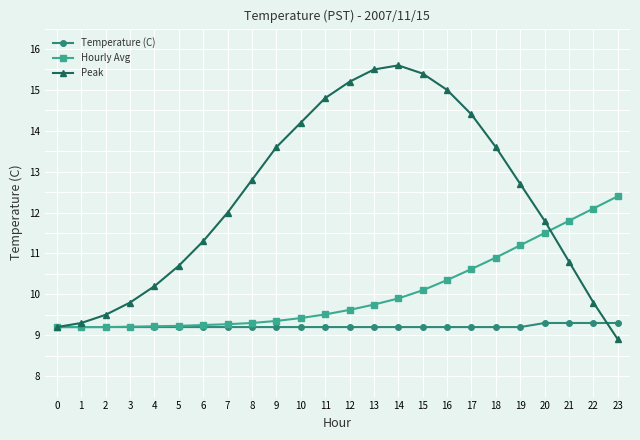

True or false: Peak and Temperature (C) intersect in this chart.

True